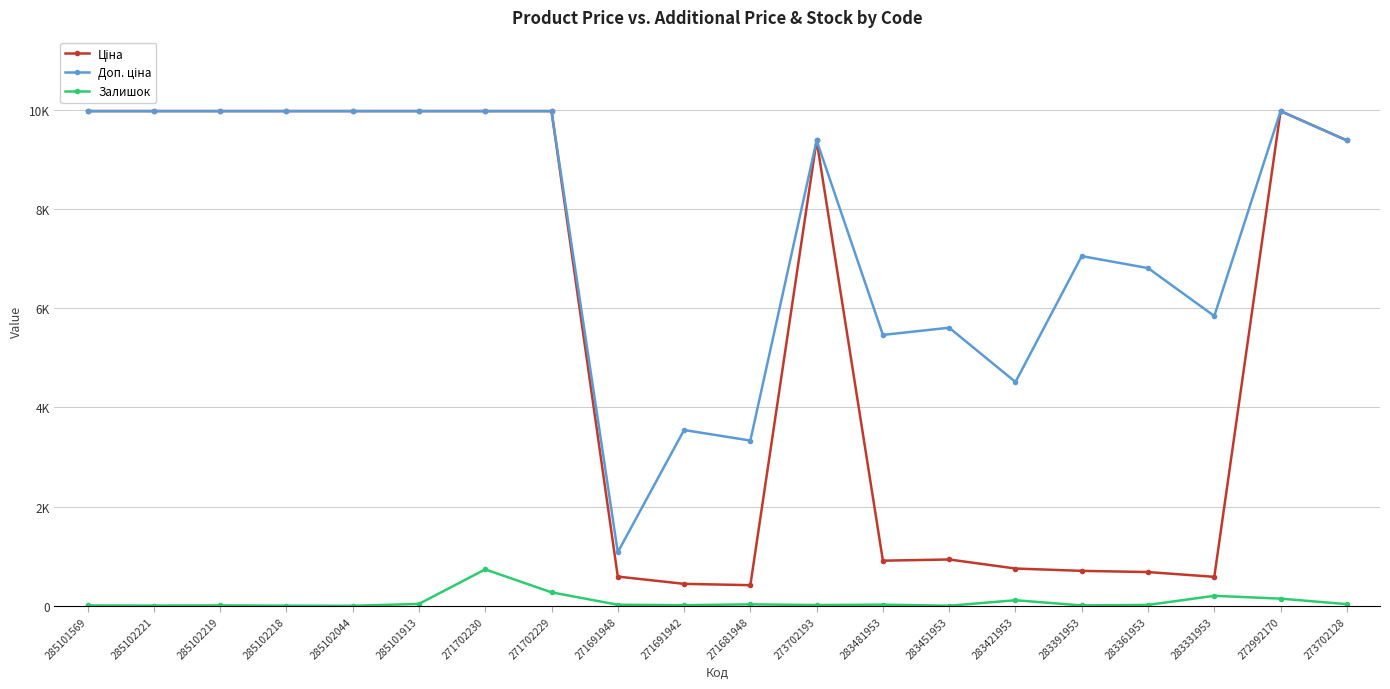

Which category has the lowest value in the Залишок series?

285102044